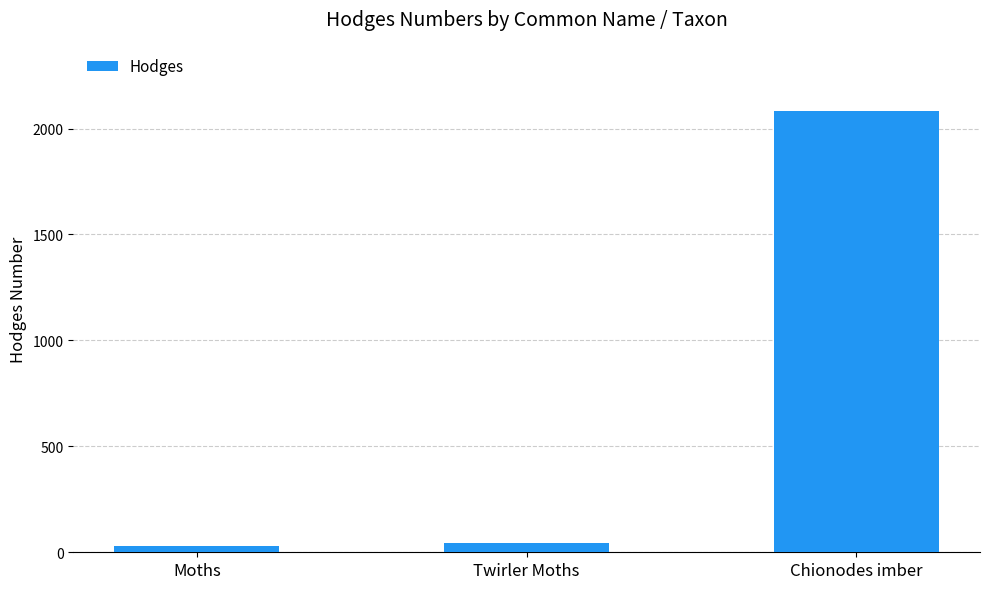

What is the sum of all values?

2155.2